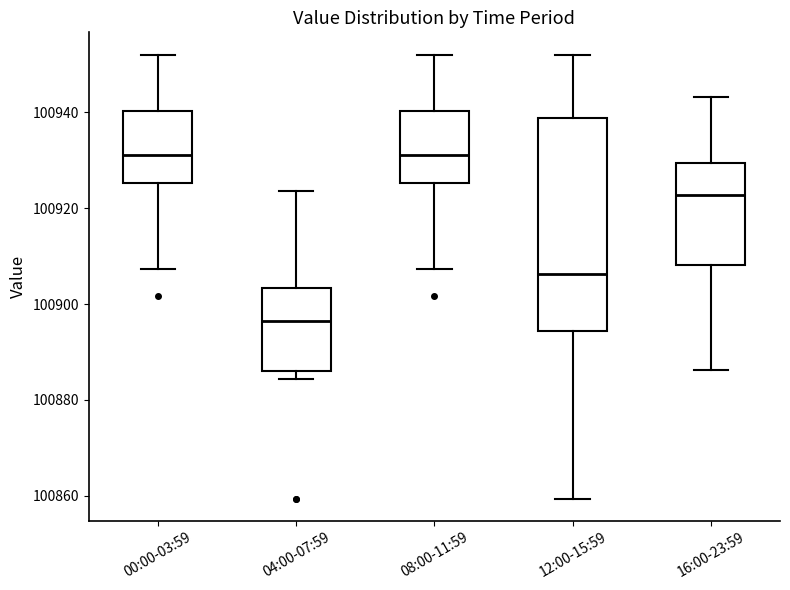

Where is the lower edge of the box for 00:00-03:59 on the y-axis? The values are not printed on the chart, so give them approximately, as read against the axis.

100926